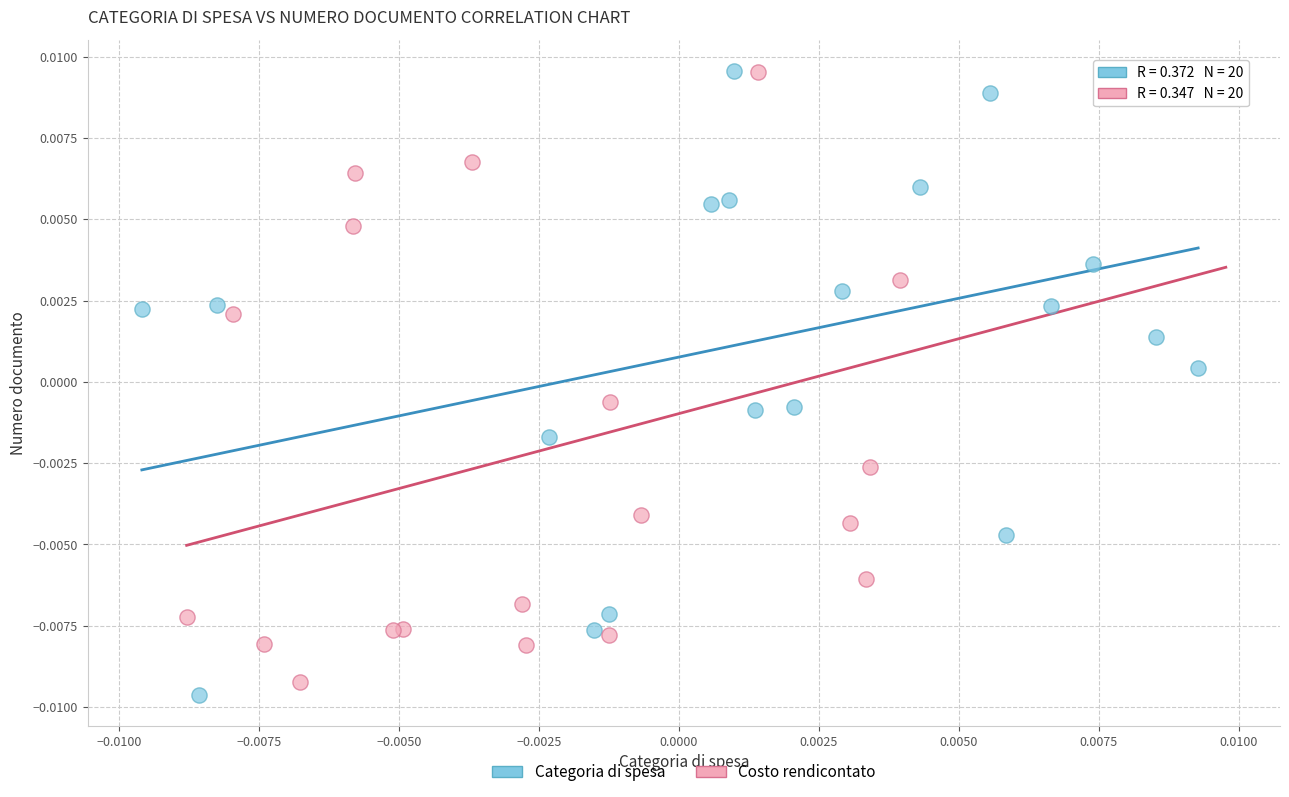

What are all the series names shown in the legend?

Categoria di spesa, Costo rendicontato